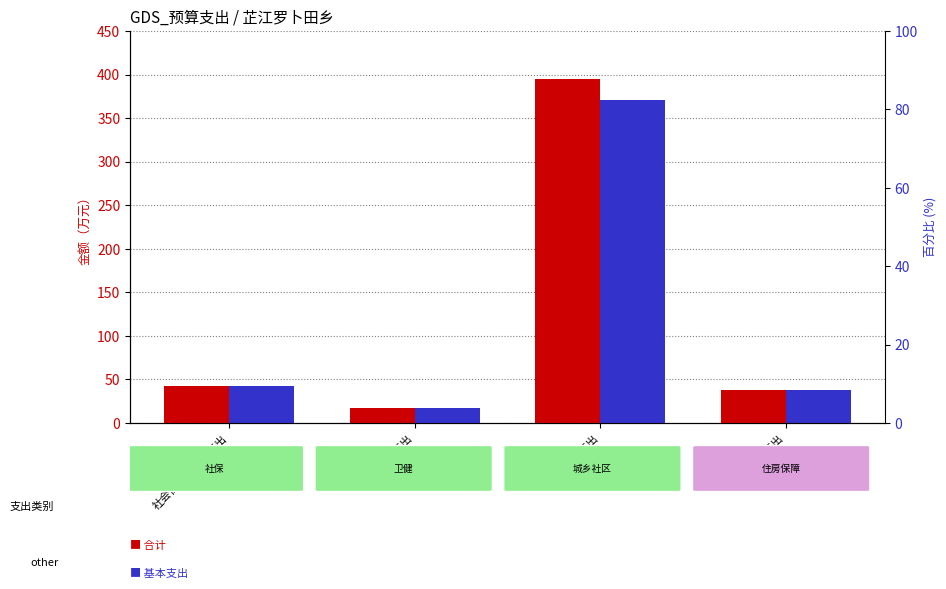

What is the minimum value for 合计?

17.6